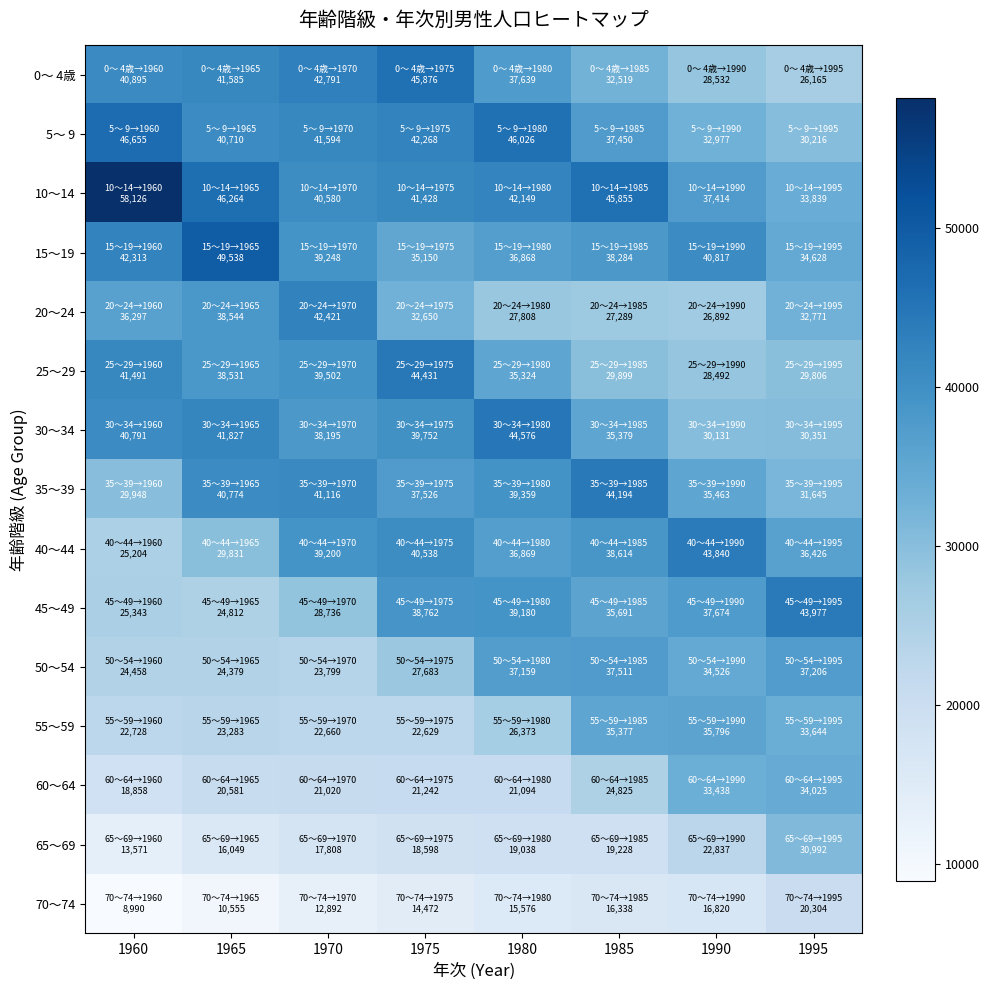

Reading left to right, transcribe all the data shown in this chart.

0～ 4歳: 1960=40895	1965=41585	1970=42791	1975=45876	1980=37639	1985=32519	1990=28532	1995=26165
5～ 9: 1960=46655	1965=40710	1970=41594	1975=42268	1980=46026	1985=37450	1990=32977	1995=30216
10～14: 1960=58126	1965=46264	1970=40580	1975=41428	1980=42149	1985=45855	1990=37414	1995=33839
15～19: 1960=42313	1965=49538	1970=39248	1975=35150	1980=36868	1985=38284	1990=40817	1995=34628
20～24: 1960=36297	1965=38544	1970=42421	1975=32650	1980=27808	1985=27289	1990=26892	1995=32771
25～29: 1960=41491	1965=38531	1970=39502	1975=44431	1980=35324	1985=29899	1990=28492	1995=29806
30～34: 1960=40791	1965=41827	1970=38195	1975=39752	1980=44576	1985=35379	1990=30131	1995=30351
35～39: 1960=29948	1965=40774	1970=41116	1975=37526	1980=39359	1985=44194	1990=35463	1995=31645
40～44: 1960=25204	1965=29831	1970=39200	1975=40538	1980=36869	1985=38614	1990=43840	1995=36426
45～49: 1960=25343	1965=24812	1970=28736	1975=38762	1980=39180	1985=35691	1990=37674	1995=43977
50～54: 1960=24458	1965=24379	1970=23799	1975=27683	1980=37159	1985=37511	1990=34526	1995=37206
55～59: 1960=22728	1965=23283	1970=22660	1975=22629	1980=26373	1985=35377	1990=35796	1995=33644
60～64: 1960=18858	1965=20581	1970=21020	1975=21242	1980=21094	1985=24825	1990=33438	1995=34025
65～69: 1960=13571	1965=16049	1970=17808	1975=18598	1980=19038	1985=19228	1990=22837	1995=30992
70～74: 1960=8990	1965=10555	1970=12892	1975=14472	1980=15576	1985=16338	1990=16820	1995=20304